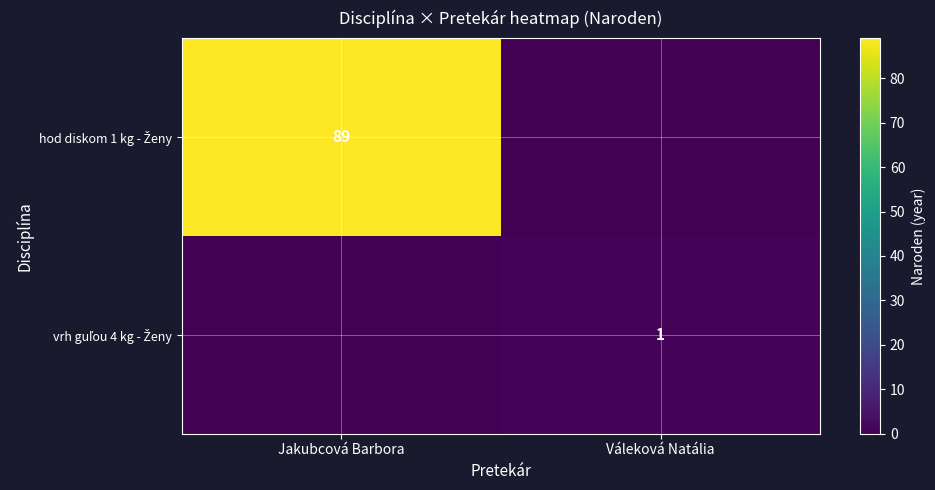

How many values in hod diskom 1 kg - Ženy are above zero?

1